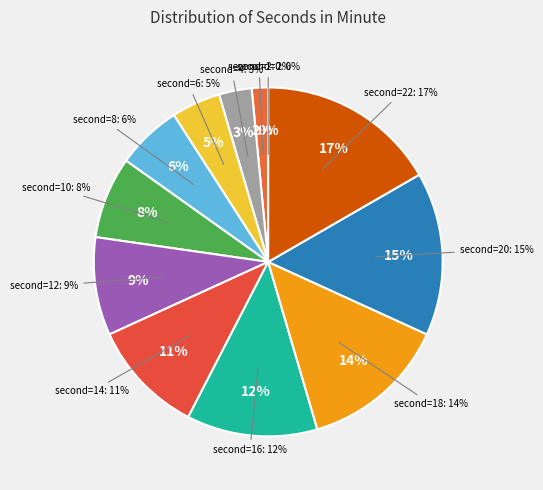

How many slices are in this pie chart?

12